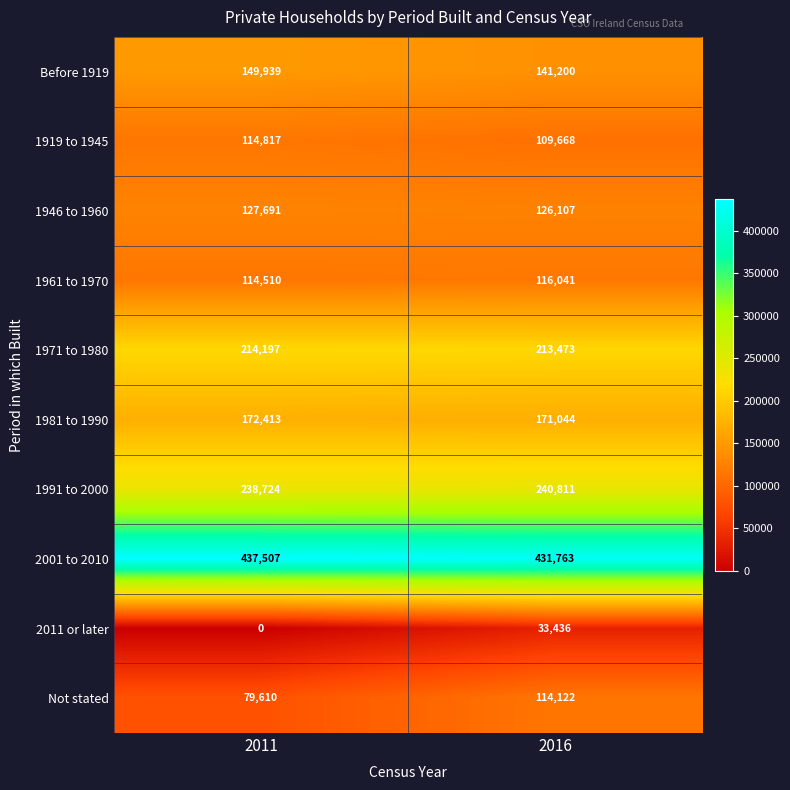

How many series are shown in this chart?

10